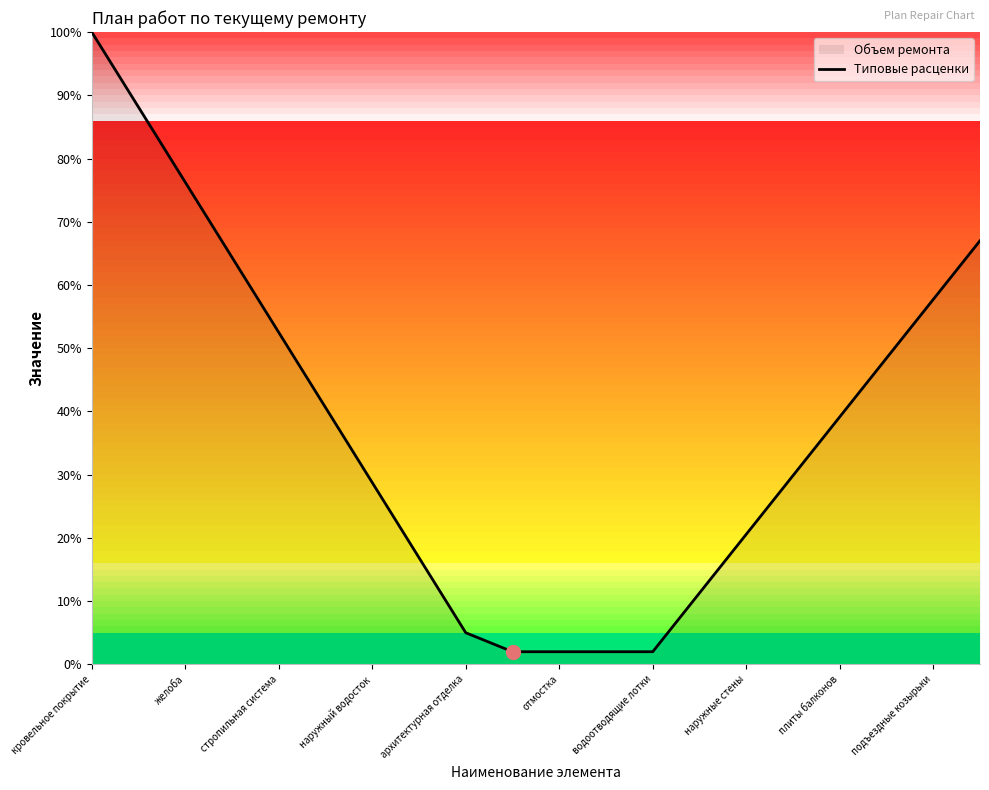

The value at 17 is 18.8. True or false?

False